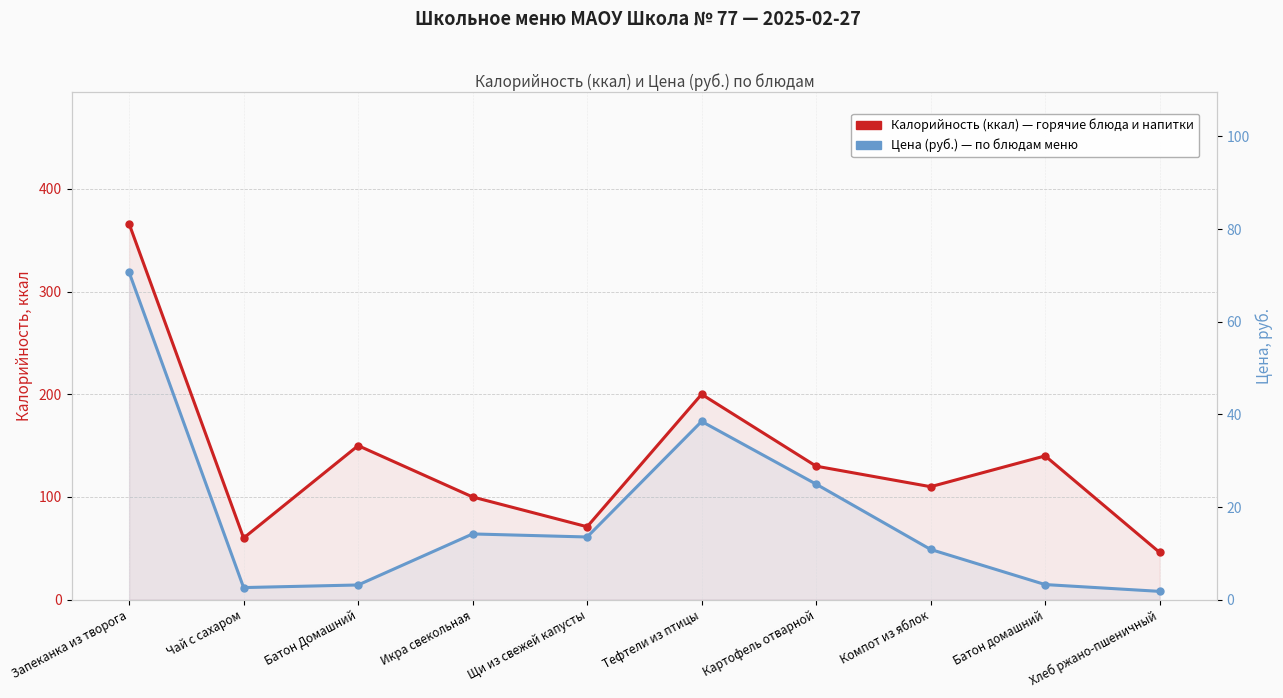

The value of Калорийность (ккал) at Батон домашний is 75.4. True or false?

False